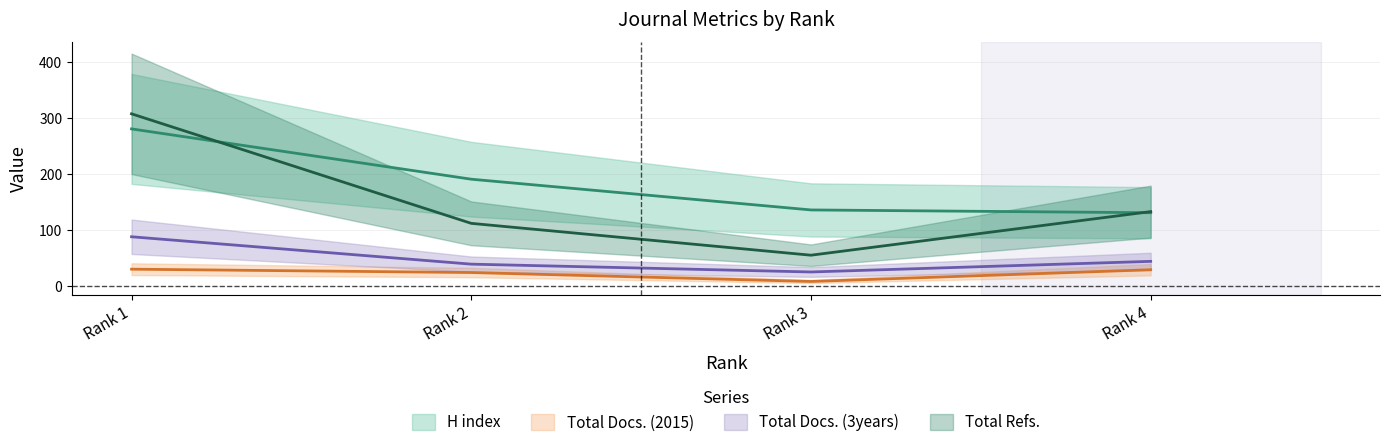

Does the chart have visible grid lines?

Yes